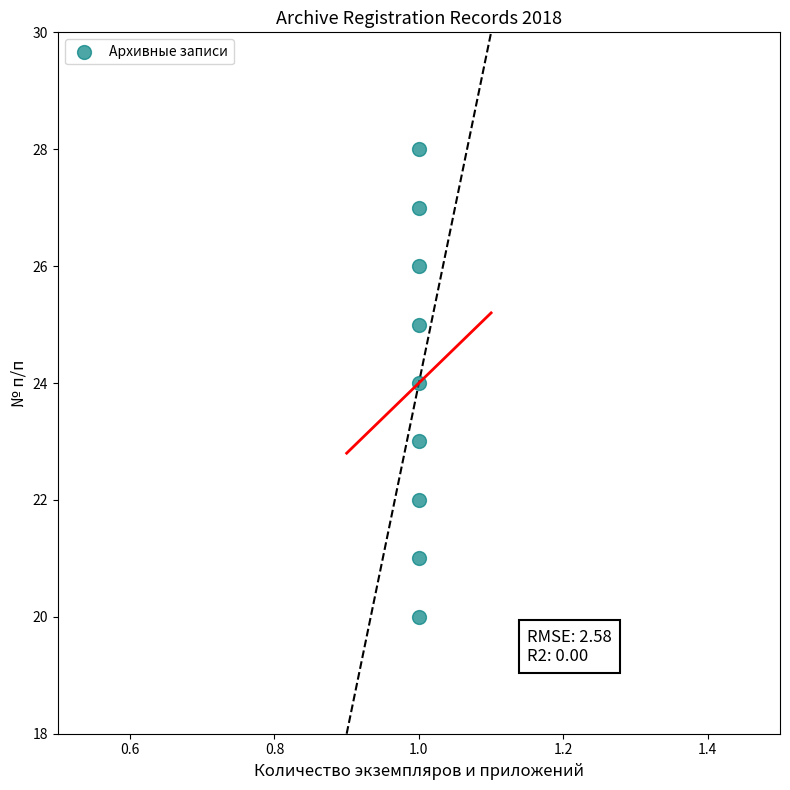

What is the range of Y values (max minus min)?

8